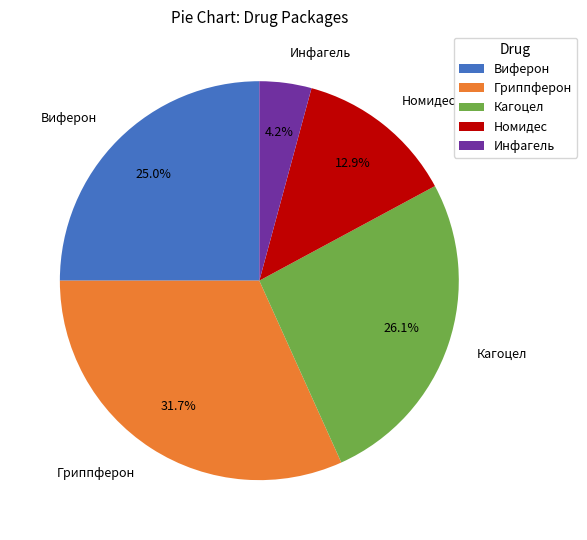

Is the sum of Виферон and Номидес greater than half?

No